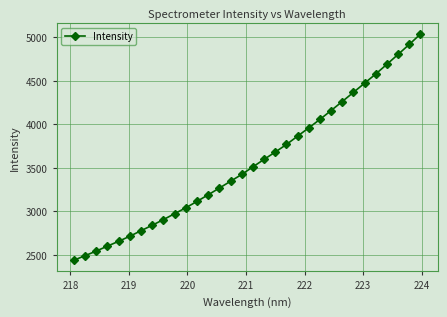

What is the value of the 23rd point from the left?

4056.1